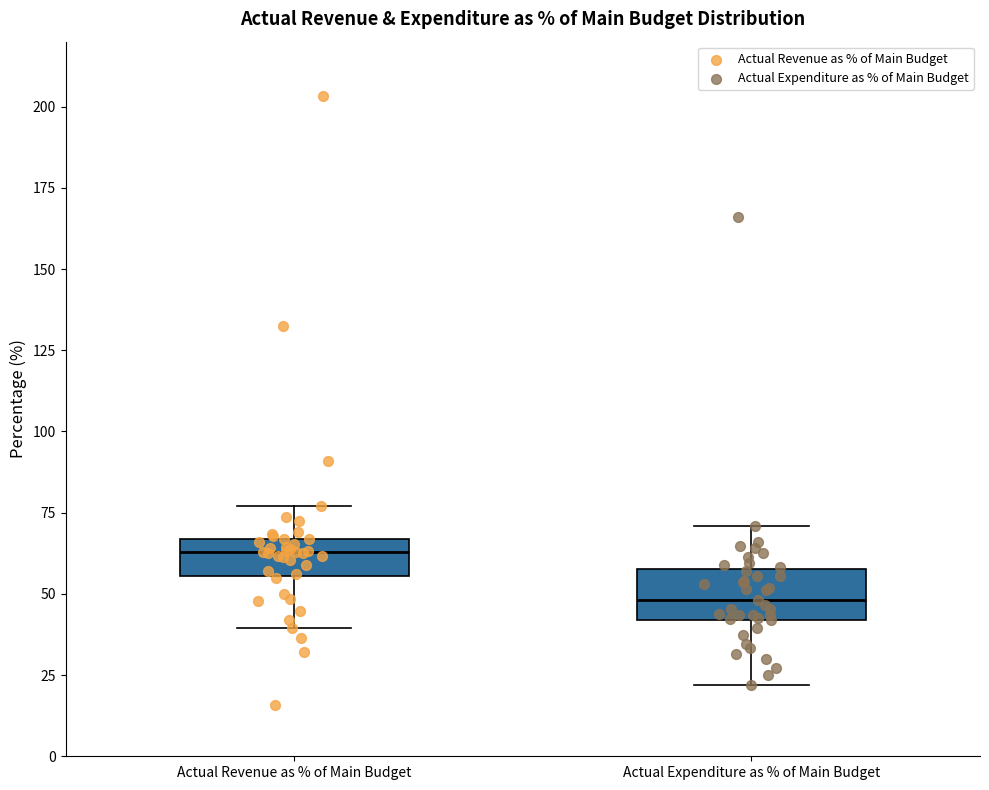

Reading left to right, transcribe this box plot: for each box, give where its median line is, the range the box spans, and where its two whiskers end, as read against the y-axis. The values are not printed on the chart, so give them approximately, as read against the axis.

Actual Revenue as % of Main Budget: median 65 (inside the box), box 55 to 65, whiskers 40 to 75
Actual Expenditure as % of Main Budget: median 50, box 40 to 60, whiskers 20 to 70